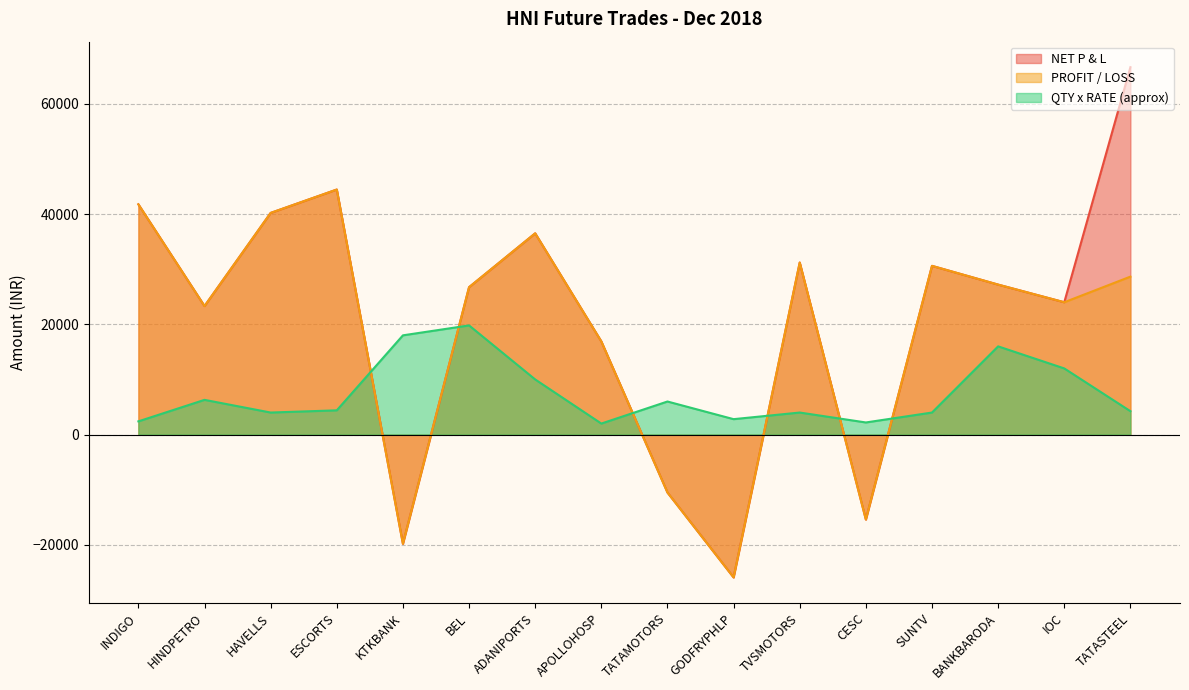

In QTY x RATE (approx), how many points are lower than both neighbors (excluding endpoints)?

4